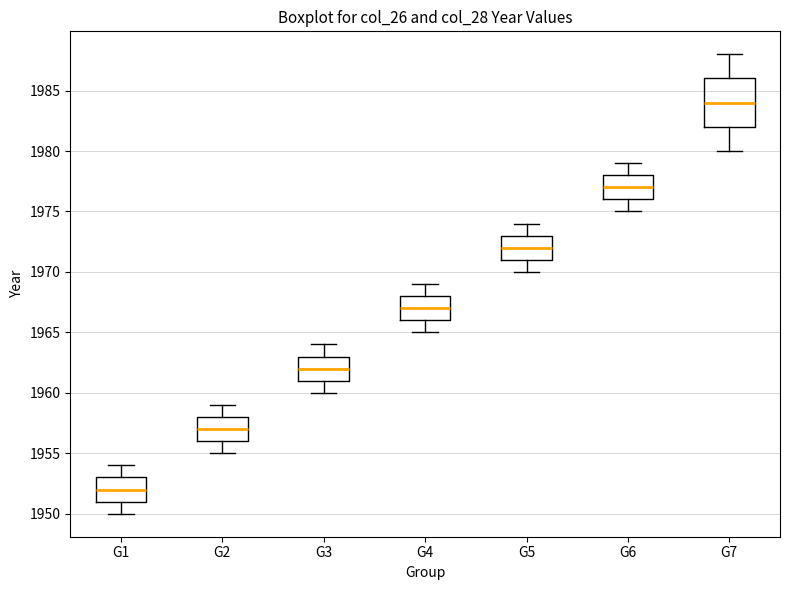

Reading left to right, transcribe this box plot: for each box, give where its median line is, the range the box spans, and where its two whiskers end, as read against the y-axis. The values are not printed on the chart, so give them approximately, as read against the axis.

G1: median 1952, box 1951 to 1953, whiskers 1950 to 1954
G2: median 1957, box 1956 to 1958, whiskers 1955 to 1959
G3: median 1962, box 1961 to 1963, whiskers 1960 to 1964
G4: median 1967, box 1966 to 1968, whiskers 1965 to 1969
G5: median 1972, box 1971 to 1973, whiskers 1970 to 1974
G6: median 1977, box 1976 to 1978, whiskers 1975 to 1979
G7: median 1984, box 1982 to 1986, whiskers 1980 to 1988